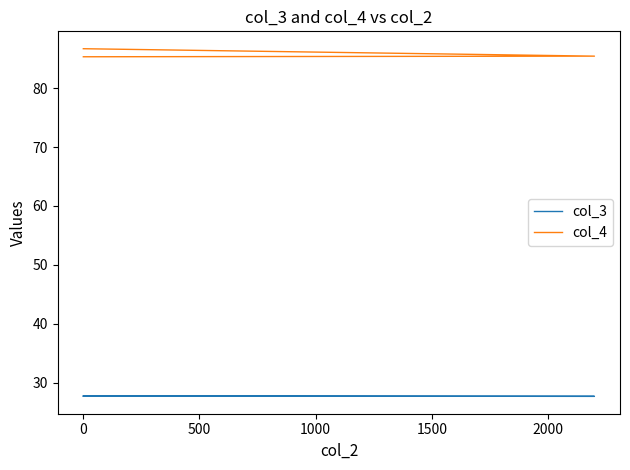

Is it true that col_4 equals 86.7 at 0?

True